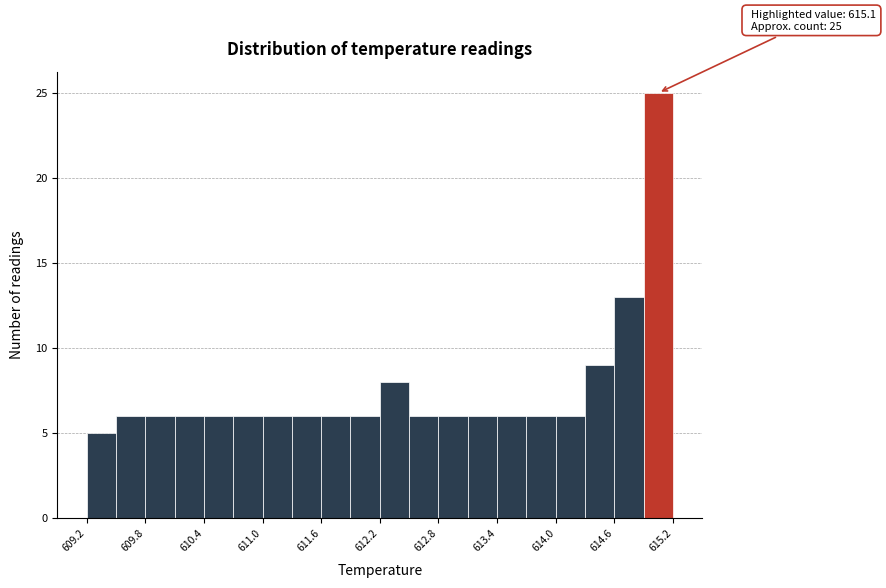

Read against the x-axis, roughly where is the centre of the tallest bar?

615.1